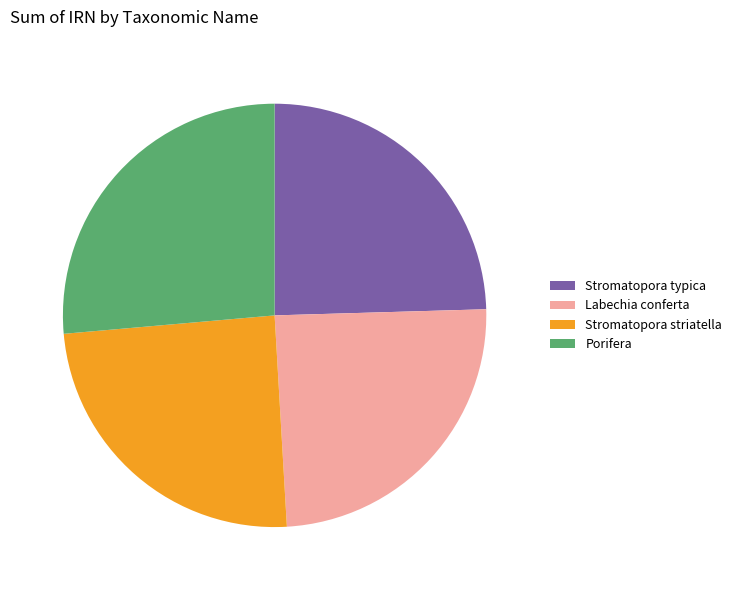

Is it true that Stromatopora typica is 11% of the pie?

False